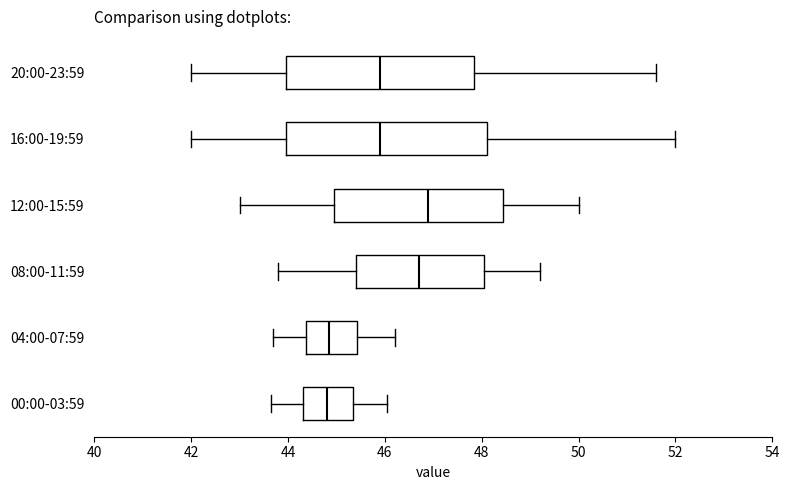

Reading bottom to top, transcribe this box plot: for each box, give where its median line is, the range the box spans, and where its two whiskers end, as read against the x-axis. The values are not printed on the chart, so give them approximately, as read against the axis.

00:00-03:59: median 44.8, box 44.4 to 45.4, whiskers 43.6 to 46.0
04:00-07:59: median 44.8, box 44.4 to 45.4, whiskers 43.8 to 46.2
08:00-11:59: median 46.8, box 45.4 to 48.0, whiskers 43.8 to 49.2
12:00-15:59: median 47.0, box 45.0 to 48.4, whiskers 43.0 to 50.0
16:00-19:59: median 46.0, box 44.0 to 48.2, whiskers 42.0 to 52.0
20:00-23:59: median 46.0, box 44.0 to 47.8, whiskers 42.0 to 51.6